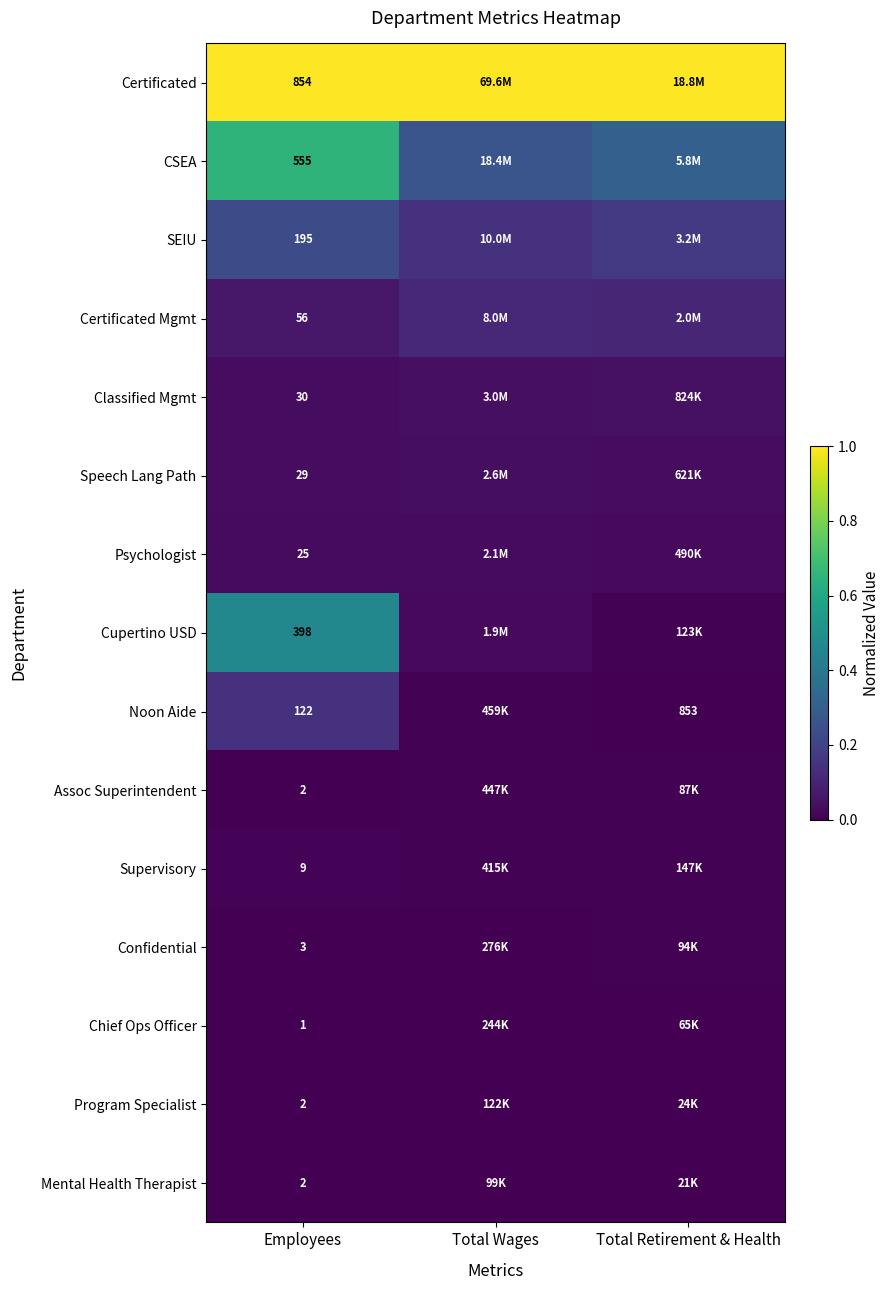

Which has a higher value, Employees or Total Retirement & Health?

Employees